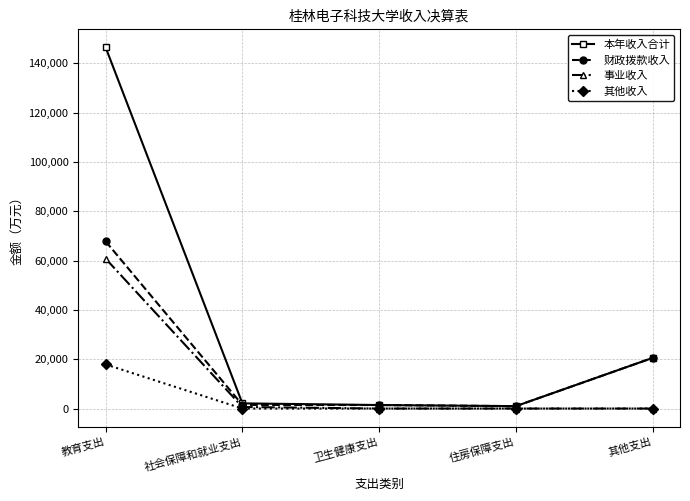

Is it true that 财政拨款收入 equals 36235.6 at 其他支出?

False